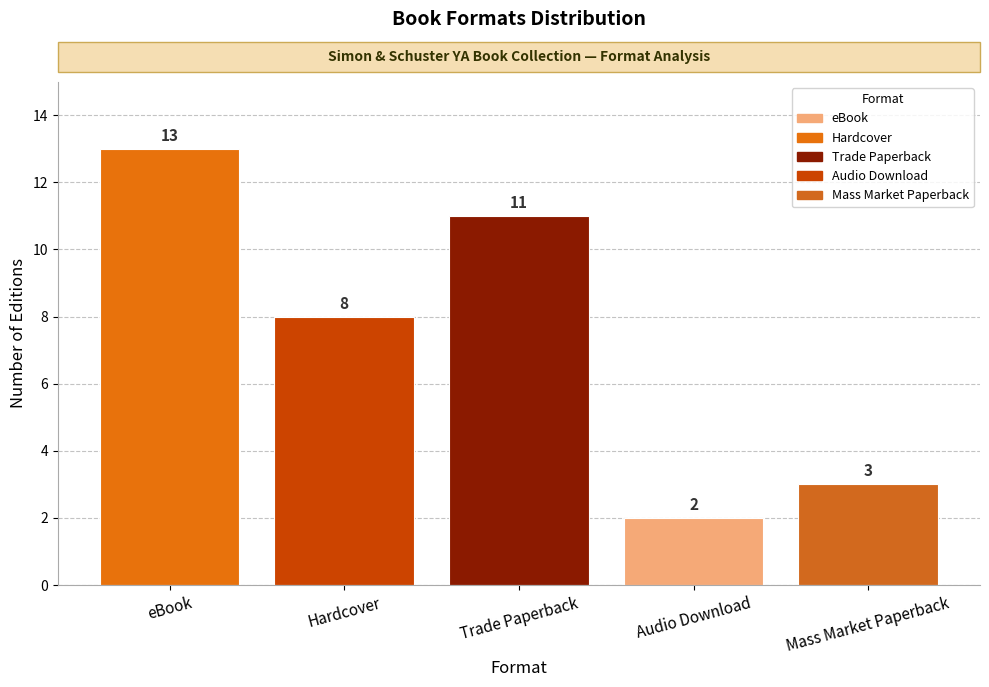

Is it true that the value at Trade Paperback is 11?

True